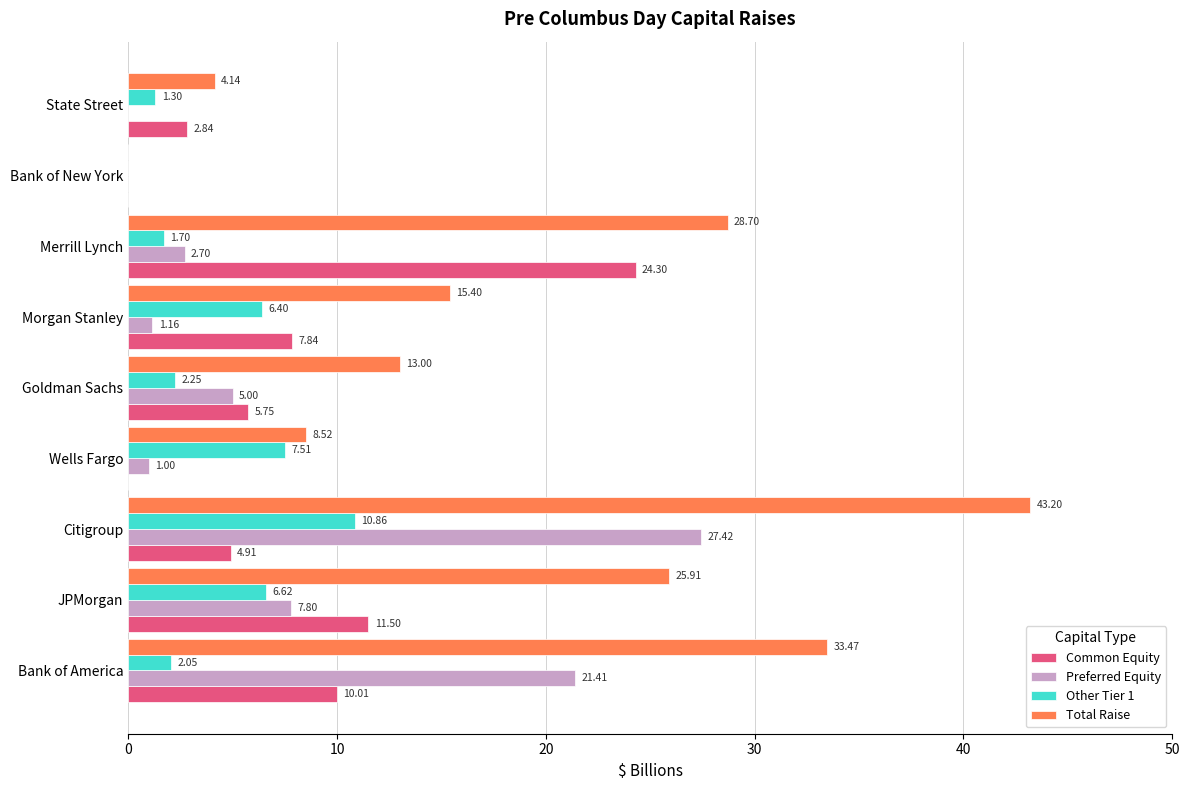

What is the sum of the Common Equity values at Merrill Lynch and JPMorgan?

35.8